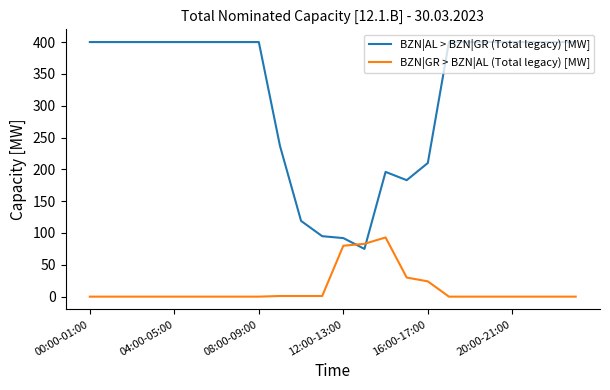

Is this an area chart (filled region under the line)?

No